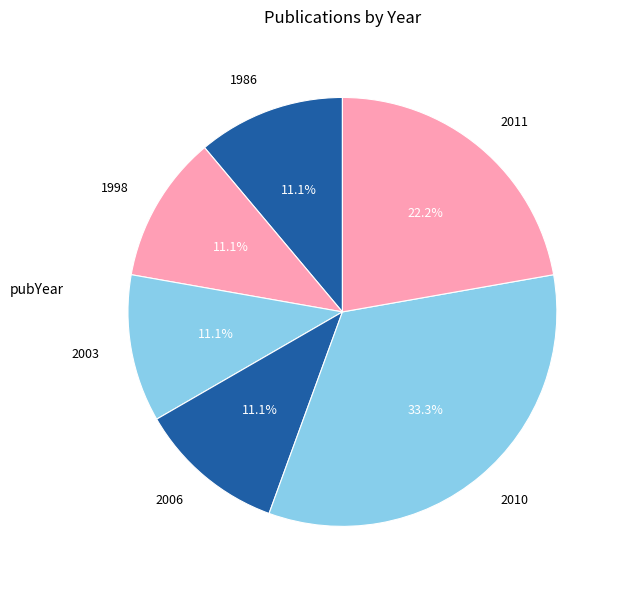

Which category has the biggest portion of the pie?

2010